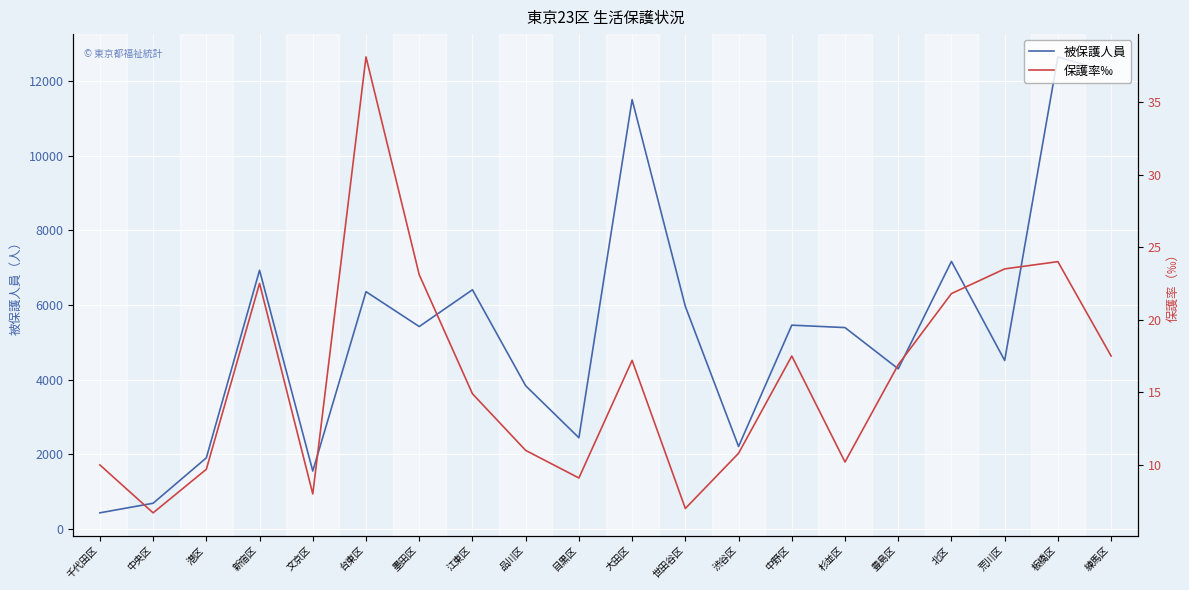

In 被保護人員, how many points are higher than both neighbors (excluding endpoints)?

7